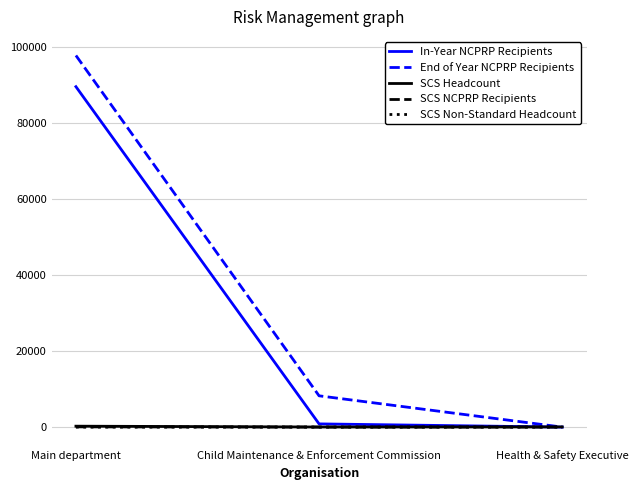

Which series changed the most between Main department and Health & Safety Executive?

End of Year NCPRP Recipients